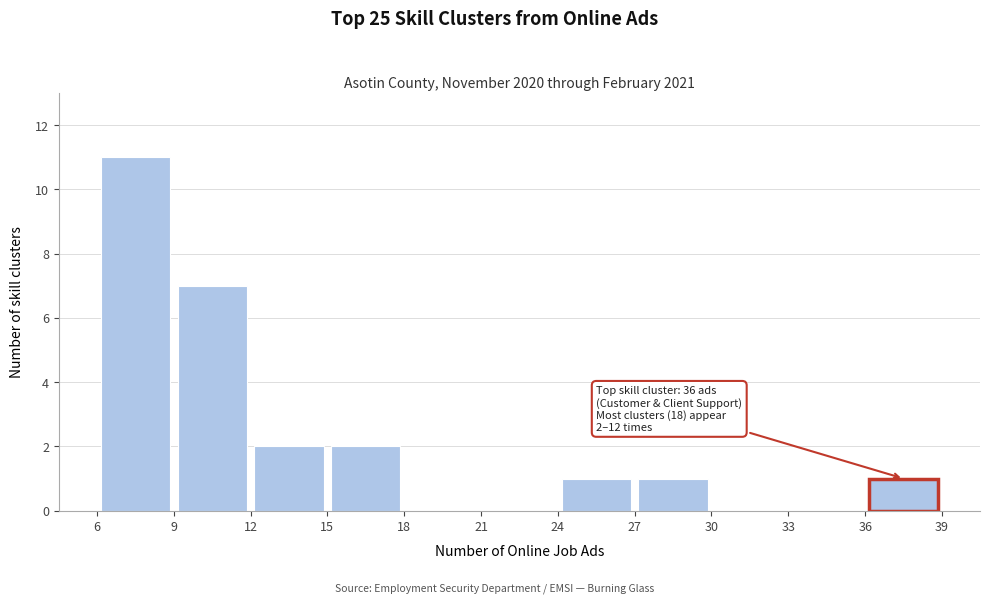

Which range on the x-axis has the tallest bar?

6 to 9